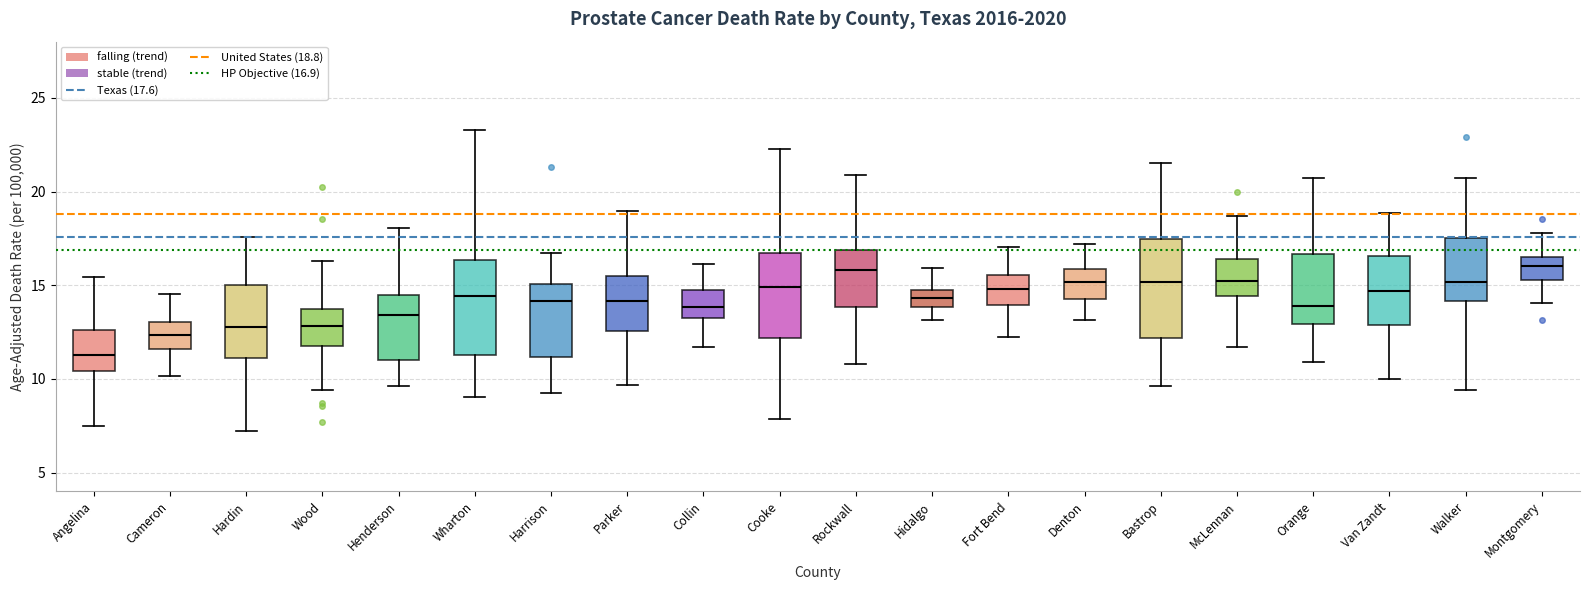

Reading left to right, read every box against the y-axis: the position of its median line, the range the box covers, and the ends of its whiskers. The values are not printed on the chart, so give them approximately, as read against the axis.

Angelina: median 11.5, box 10.5 to 12.5, whiskers 7.5 to 15.5
Cameron: median 12.5, box 11.5 to 13.0, whiskers 10.0 to 14.5
Hardin: median 13.0, box 11.0 to 15.0, whiskers 7.0 to 17.5
Wood: median 13.0, box 12.0 to 14.0, whiskers 9.5 to 16.5
Henderson: median 13.5, box 11.0 to 14.5, whiskers 9.5 to 18.0
Wharton: median 14.5, box 11.5 to 16.5, whiskers 9.0 to 23.5
Harrison: median 14.0, box 11.0 to 15.0, whiskers 9.0 to 16.5
Parker: median 14.0, box 12.5 to 15.5, whiskers 9.5 to 19.0
Collin: median 14.0, box 13.5 to 15.0, whiskers 11.5 to 16.0
Cooke: median 15.0, box 12.0 to 16.5, whiskers 8.0 to 22.0
Rockwall: median 16.0, box 14.0 to 17.0, whiskers 11.0 to 21.0
Hidalgo: median 14.5 (inside the box), box 14.0 to 14.5, whiskers 13.0 to 16.0
Fort Bend: median 15.0, box 14.0 to 15.5, whiskers 12.0 to 17.0
Denton: median 15.0, box 14.5 to 16.0, whiskers 13.0 to 17.0
Bastrop: median 15.0, box 12.0 to 17.5, whiskers 9.5 to 21.5
McLennan: median 15.0, box 14.5 to 16.5, whiskers 11.5 to 18.5
Orange: median 14.0, box 13.0 to 16.5, whiskers 11.0 to 20.5
Van Zandt: median 14.5, box 13.0 to 16.5, whiskers 10.0 to 19.0
Walker: median 15.0, box 14.0 to 17.5, whiskers 9.5 to 20.5
Montgomery: median 16.0, box 15.5 to 16.5, whiskers 14.0 to 18.0